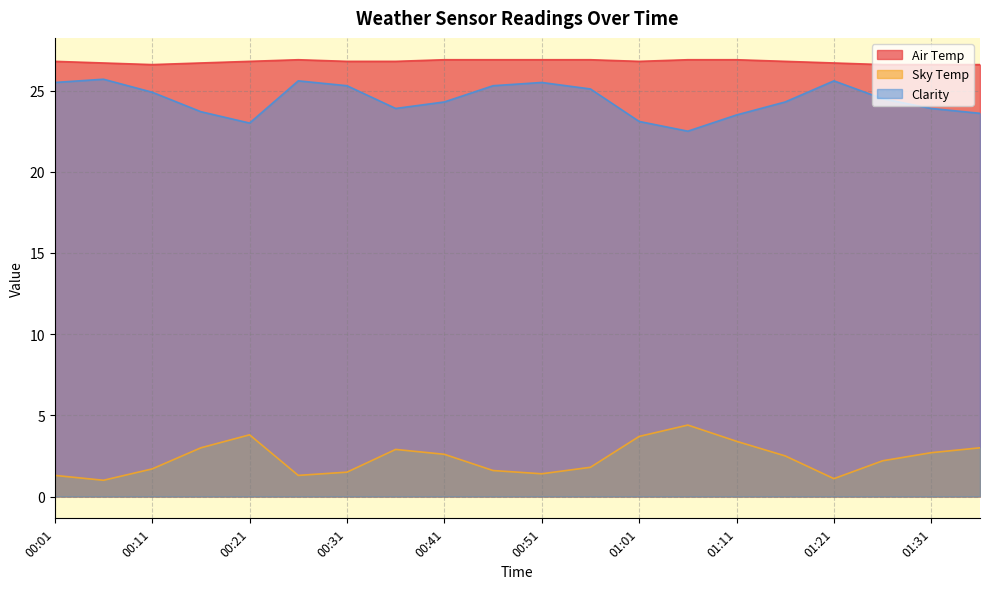

What is the sum of the Clarity values at 00:56 and 00:16?

48.8